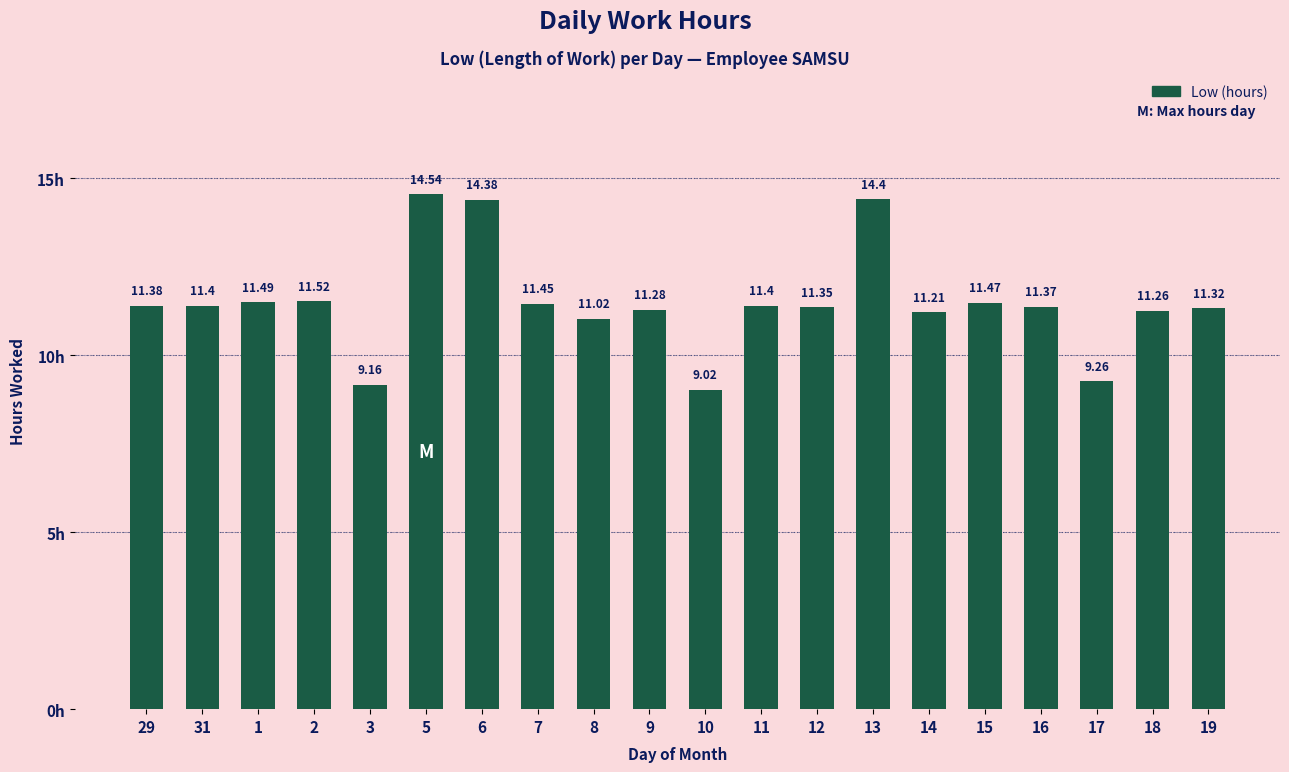

What is the sum of the values at 6 and 16?

25.8